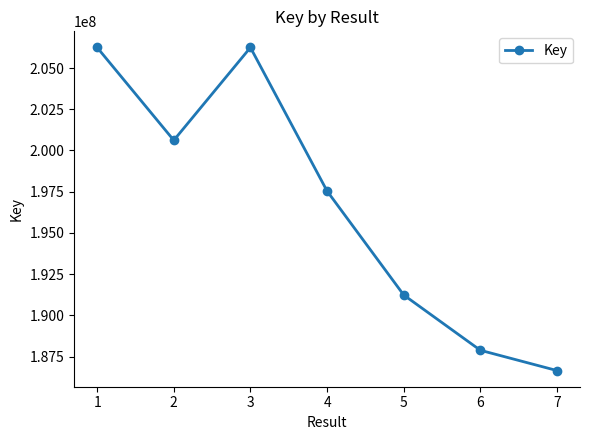

The chart shows a value of 187885238 at 6. True or false?

True